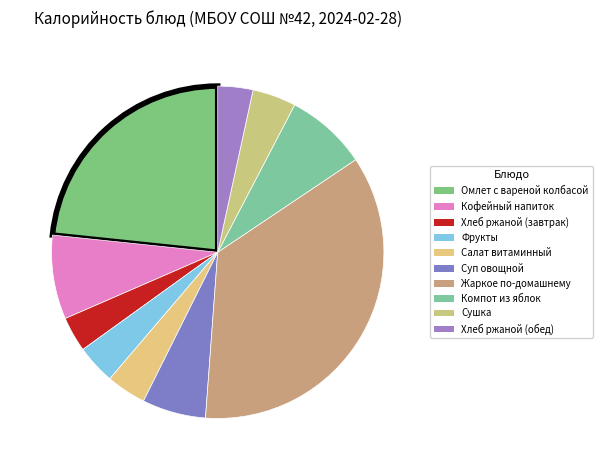

Count the number of slices in the pie.

10